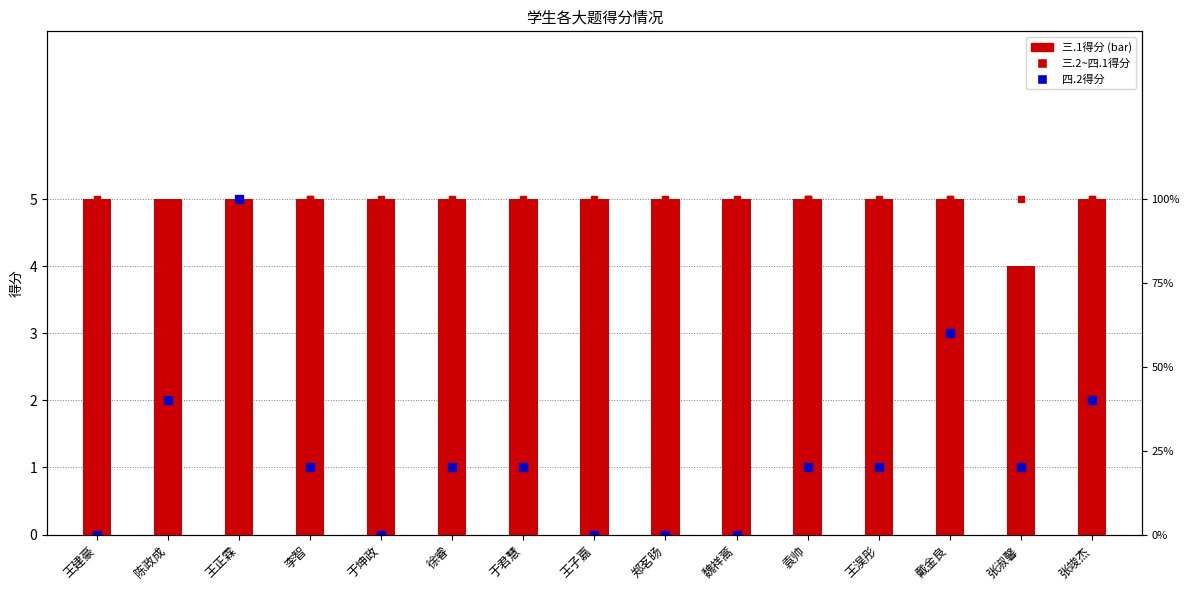

Which series has the largest total across all categories?

三.1(5分)